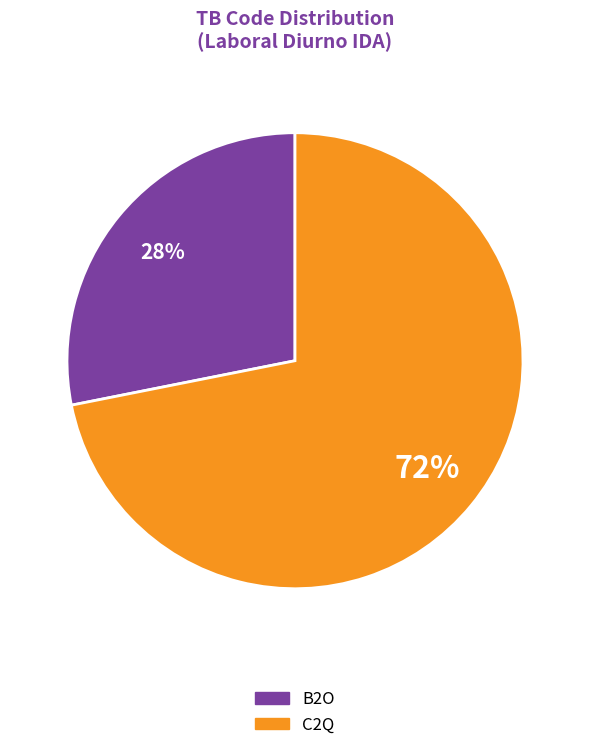

To the nearest percent, what is the average slice percentage?

50%